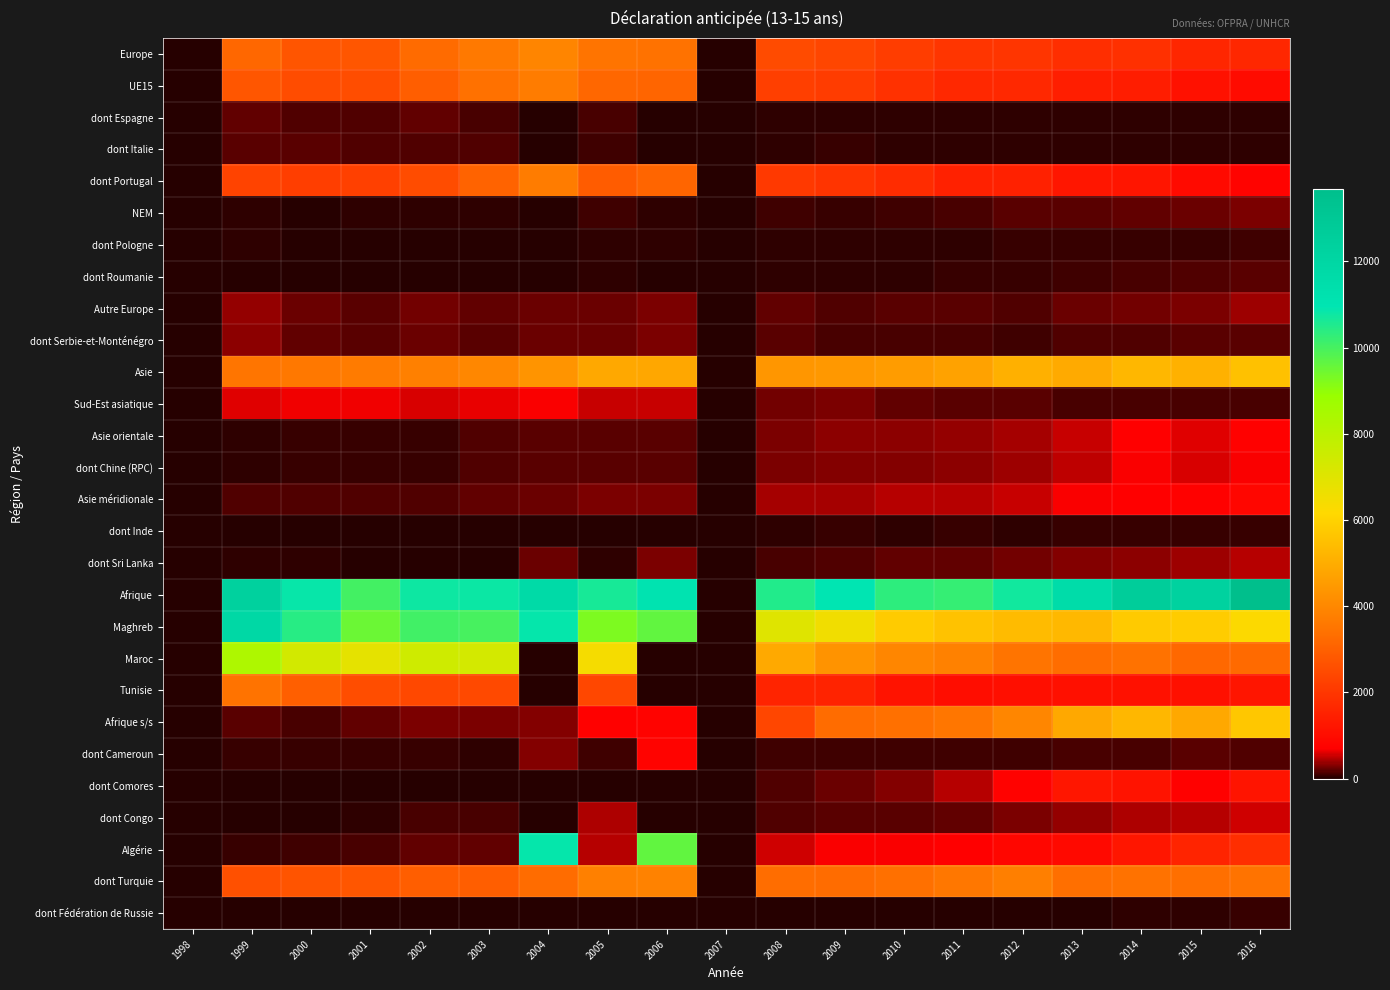

Which has a higher value, 2009 or 2011?

2009